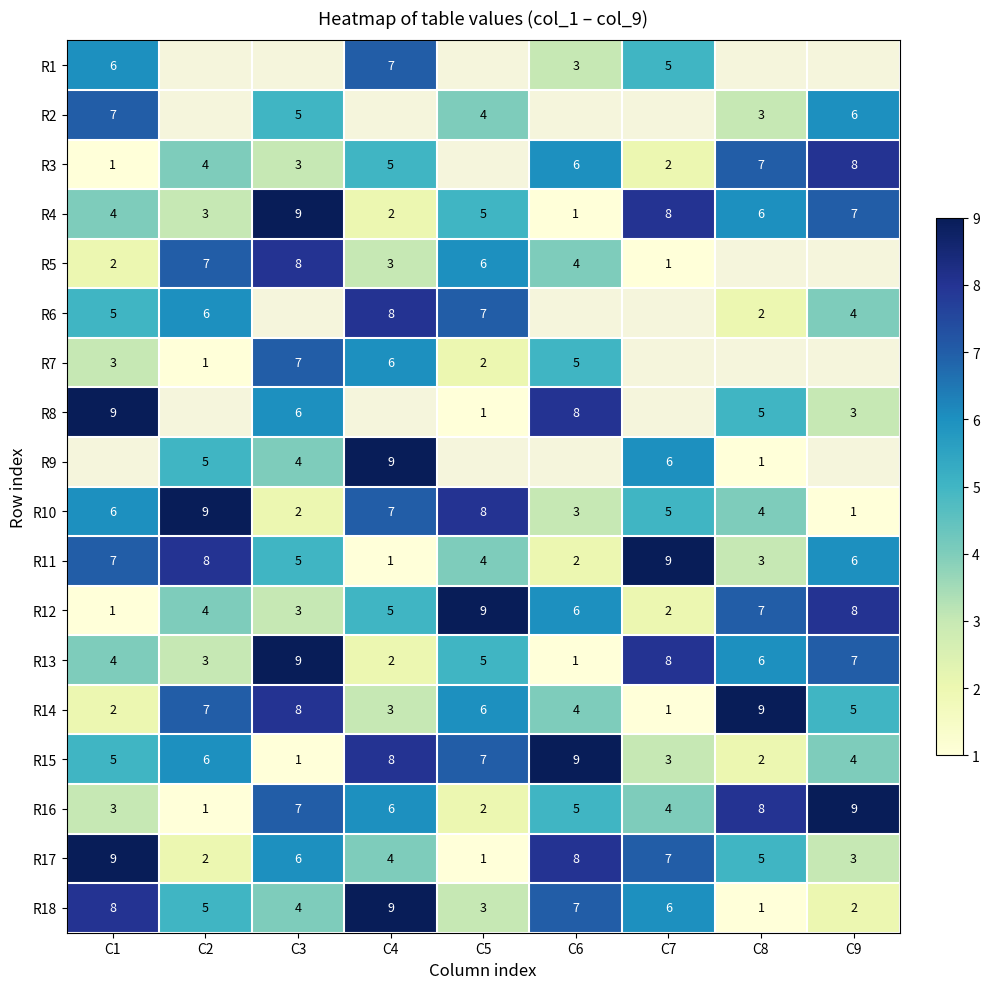

Is the value of R18 at C4 greater than the value of R14 at C9?

Yes